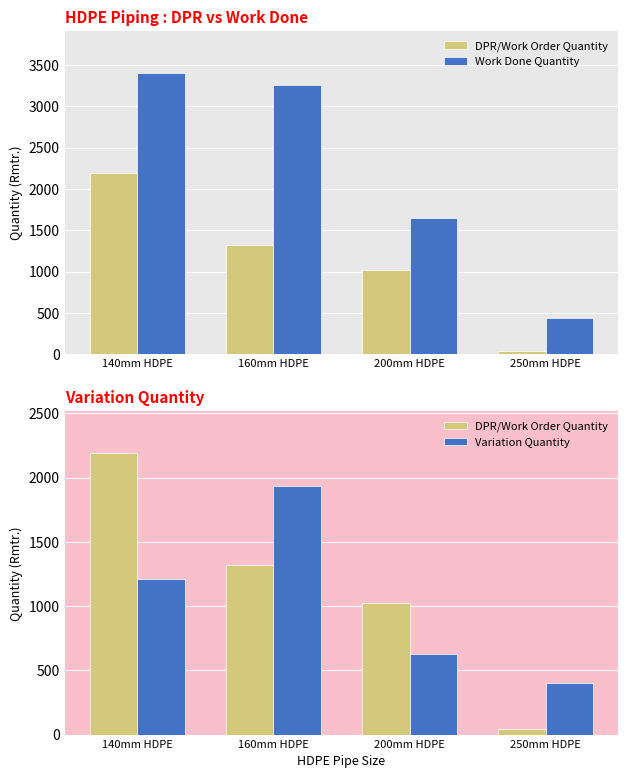

List the series in order of their peak value, highest first.

Work Done Quantity, DPR/Work Order Quantity, Variation Quantity